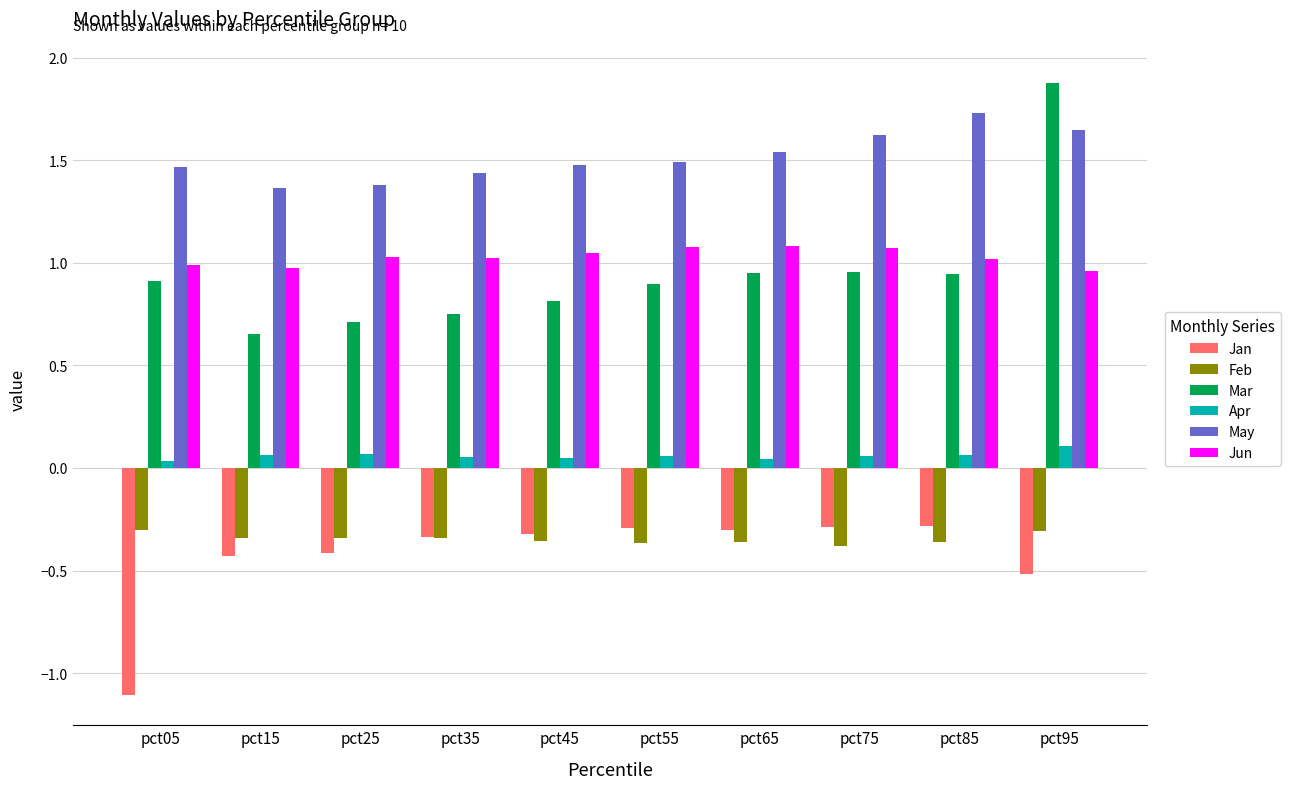

Which category has the highest value across all series?

pct95